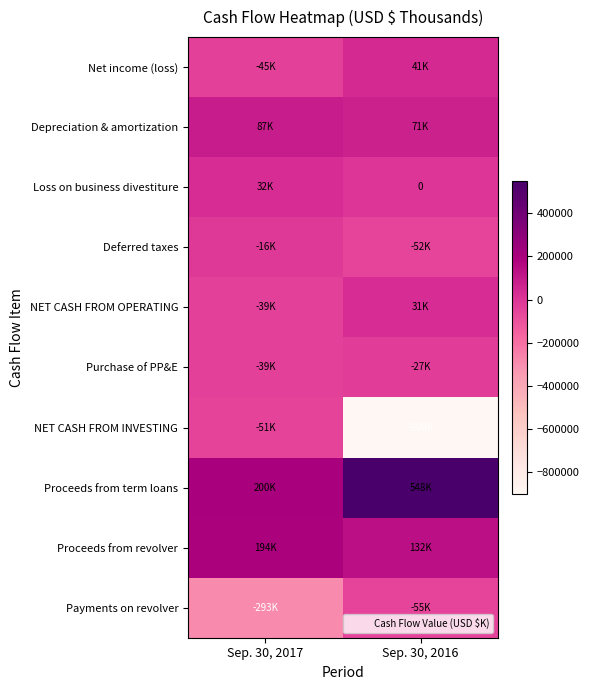

The Proceeds from revolver series shows 263483 at Sep. 30, 2017. True or false?

False